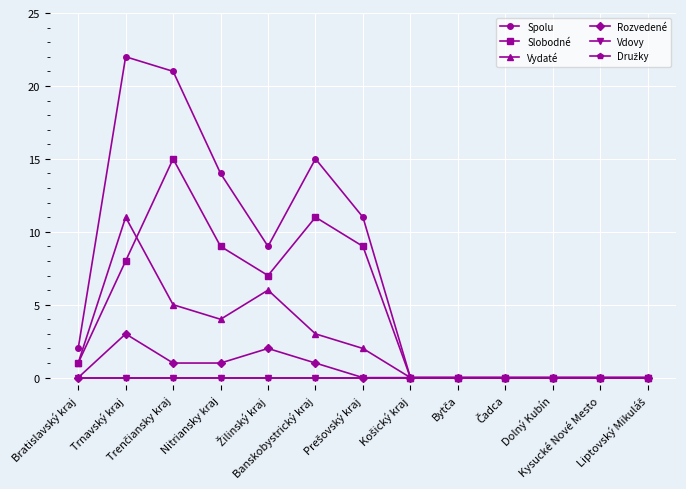

True or false: Vdovy has more than 0 points higher than both neighbors.

False